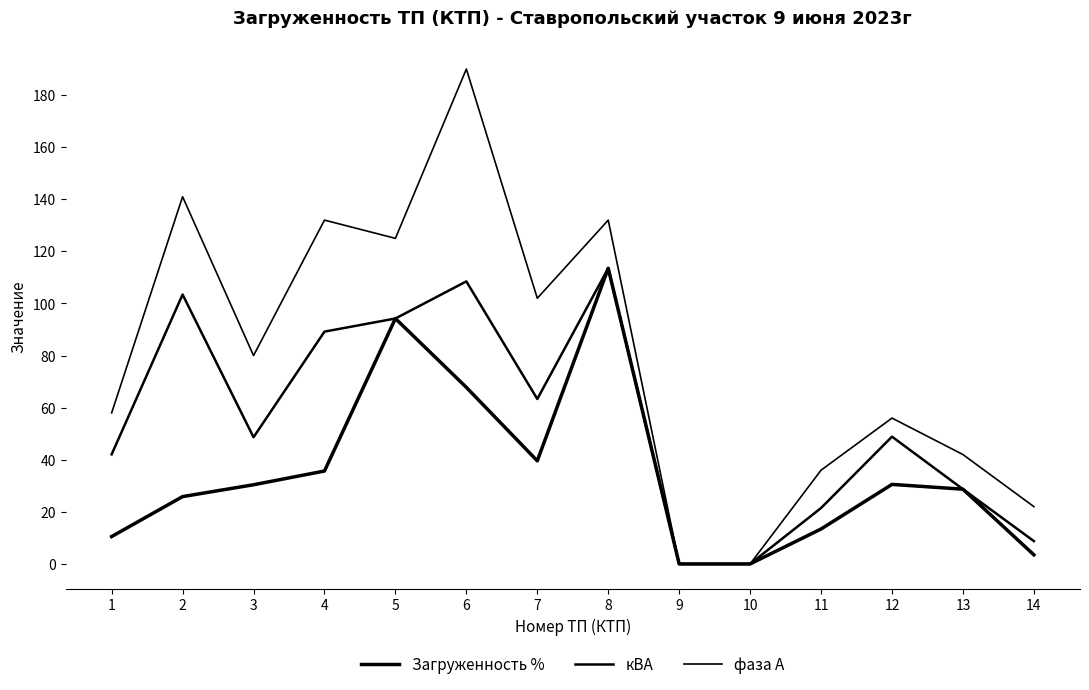

How many lines are shown in the chart?

3